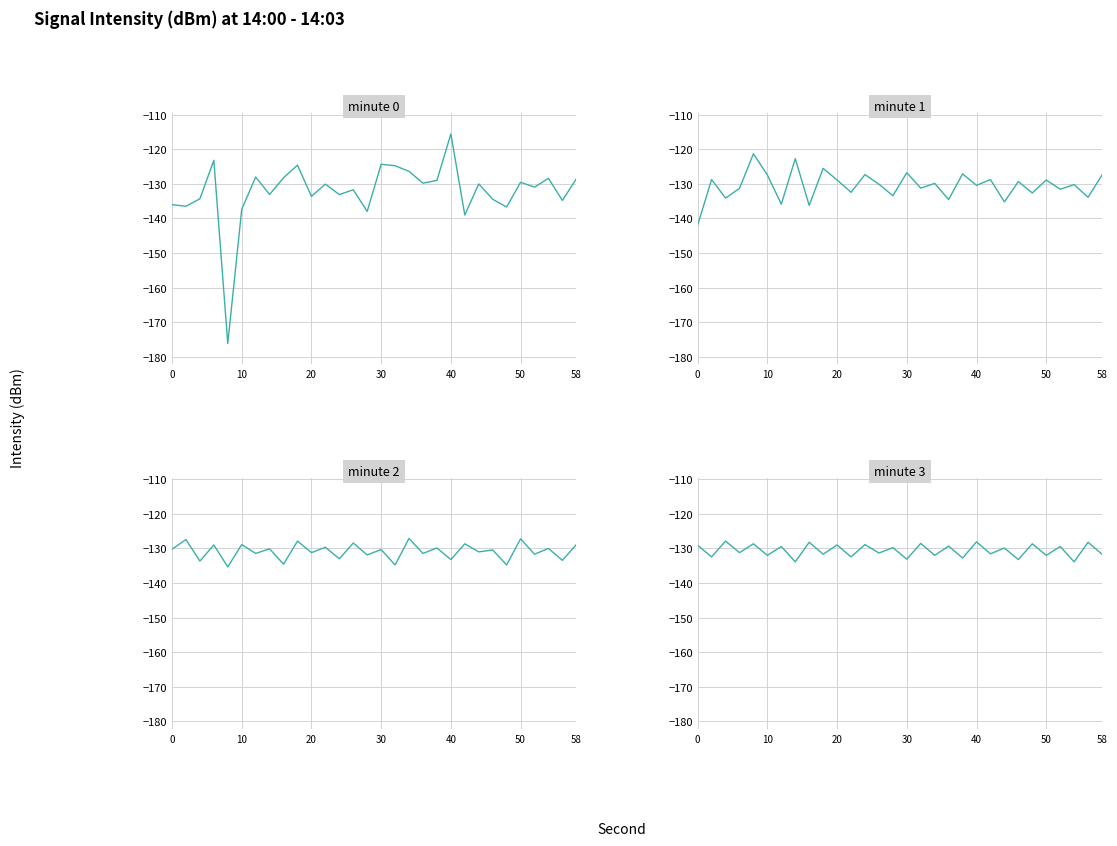

What is the greatest value displayed?

-115.6